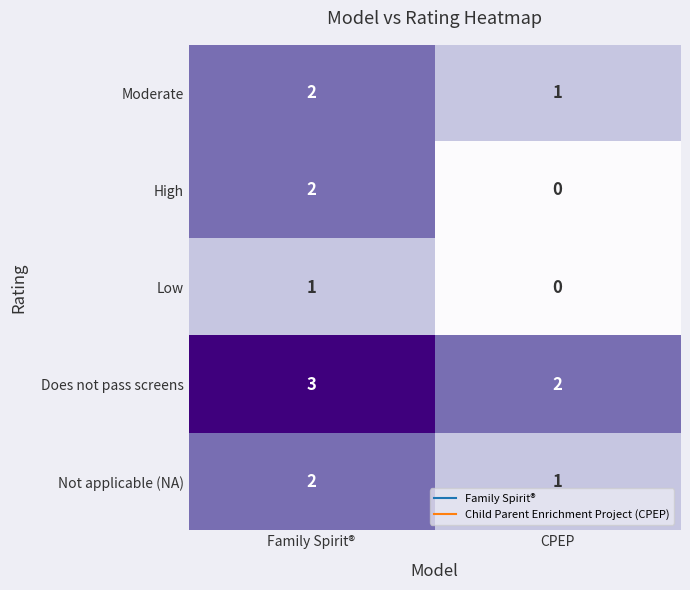

What is the sum of the Not applicable (NA) values at CPEP and Family Spirit®?

3